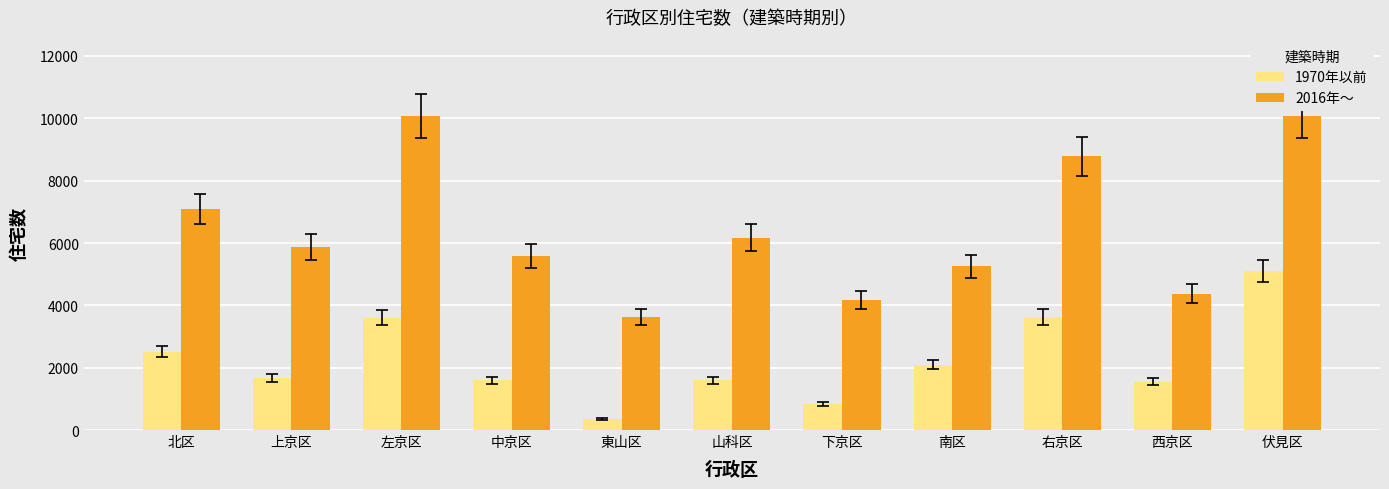

What is the smallest value displayed?

350